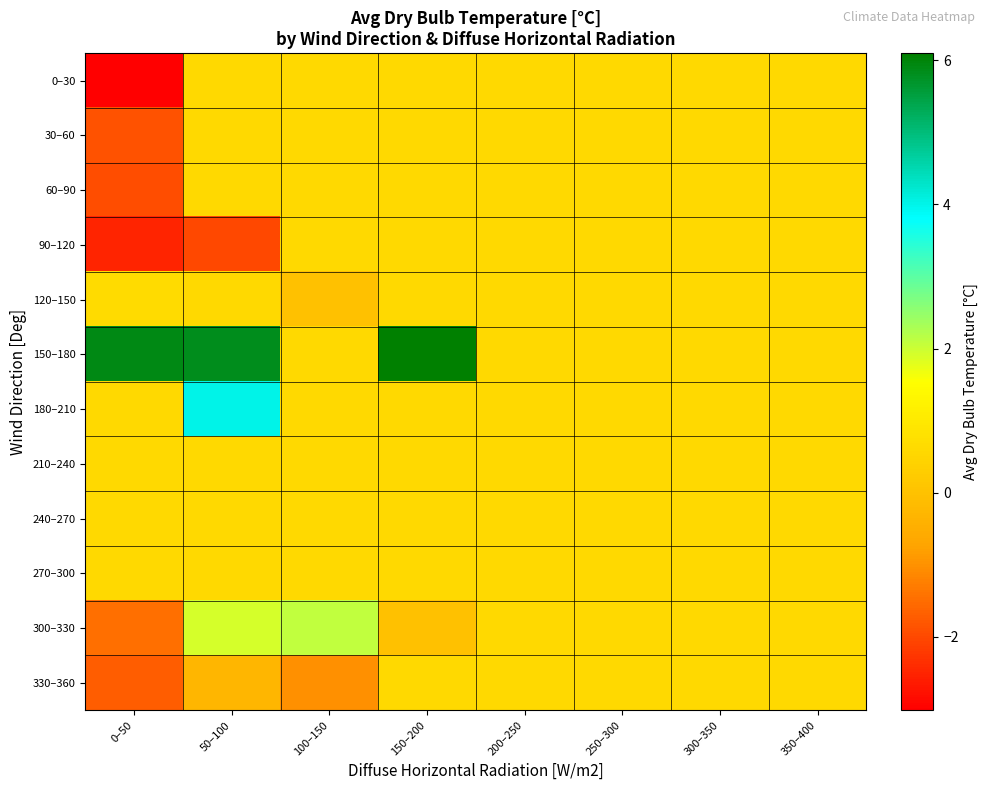

At which category is the sum across all series the highest?

50–100